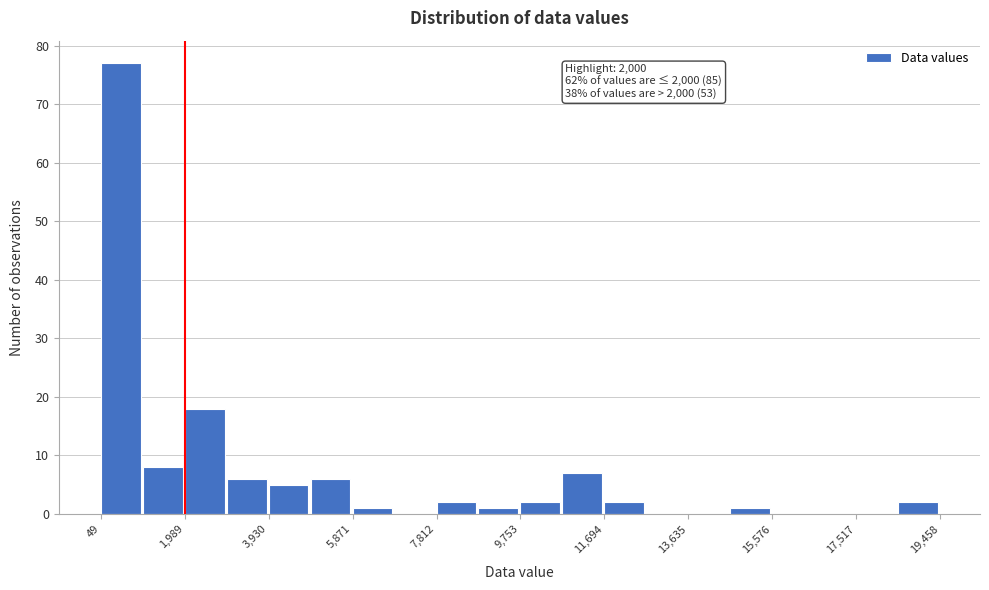

Over which range of the x-axis is the bar tallest?

0 to 1000